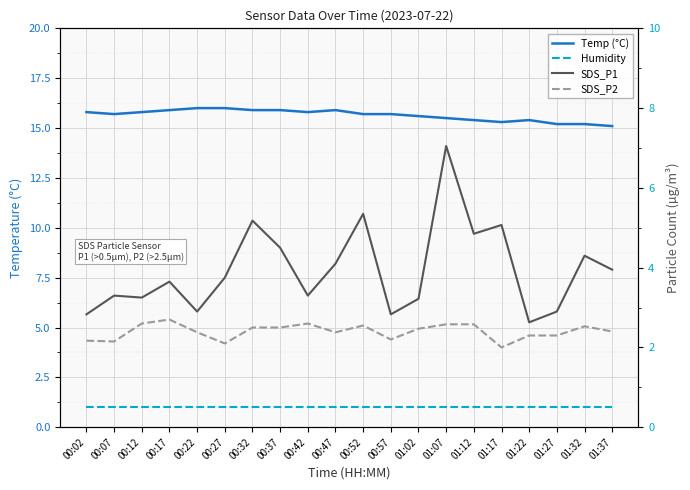

Between 00:22 and 01:02, which series saw the biggest shift?

Temp (°C)